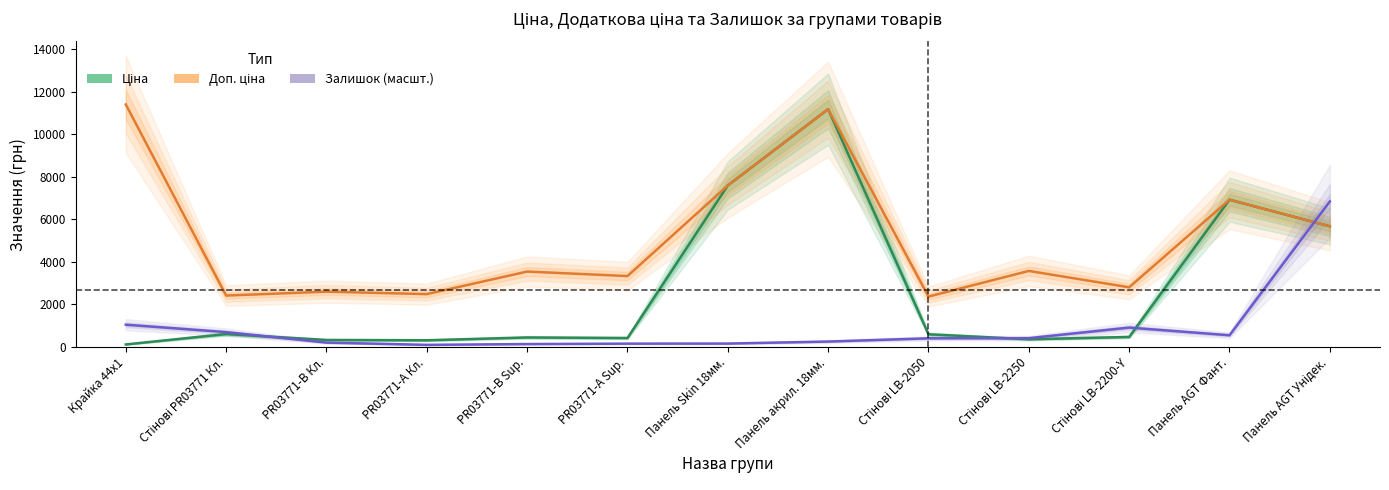

True or false: Ціна and Залишок (масшт.) intersect in this chart.

True